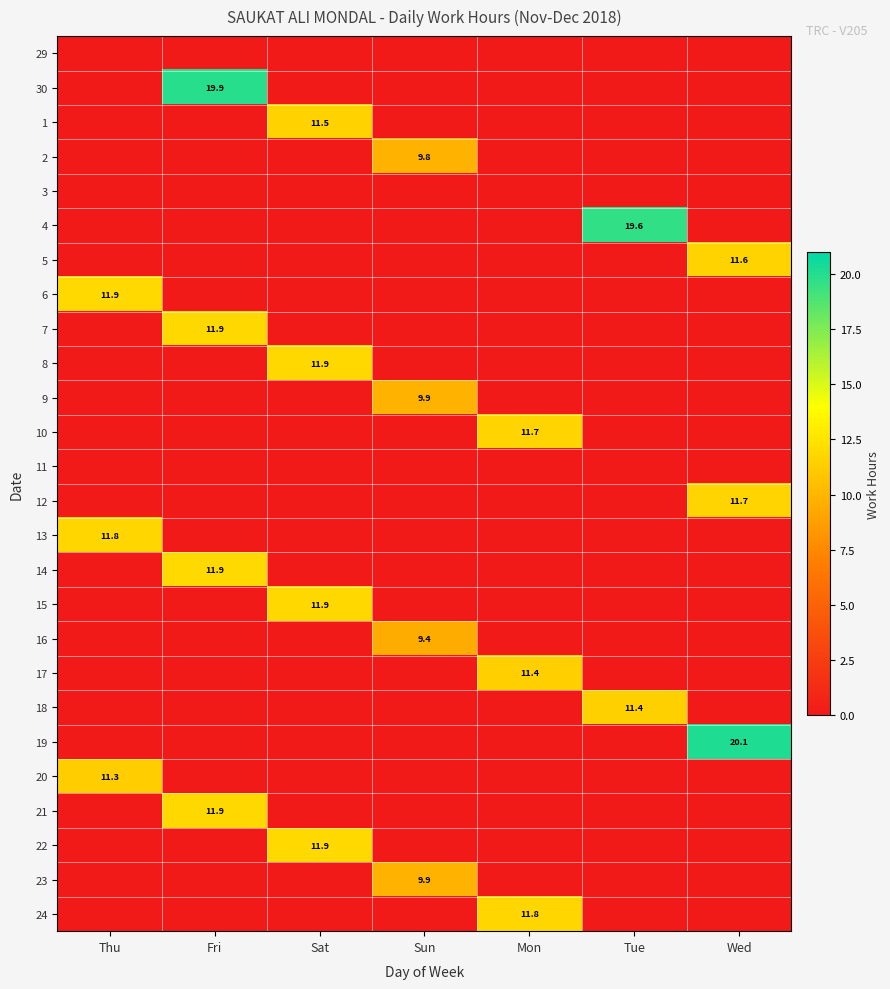

The 23 series shows 5.9 at Sun. True or false?

False